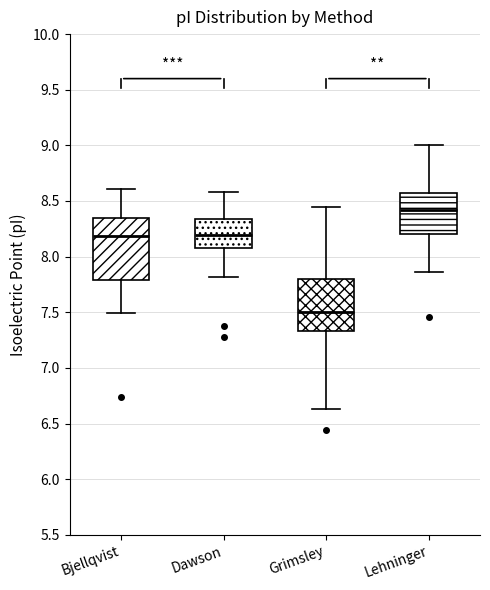

Where is the lower edge of the box for Grimsley on the y-axis? The values are not printed on the chart, so give them approximately, as read against the axis.

7.35